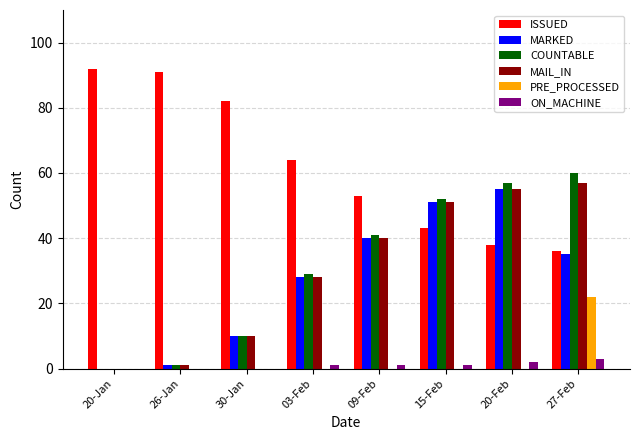

How many groups of bars are there?

8